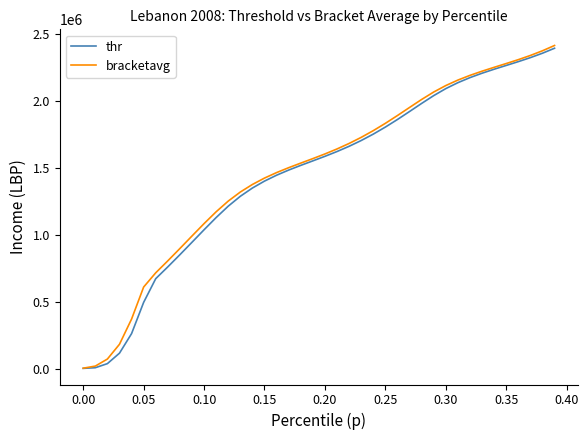

What is the highest value of the thr series?

2394832.5